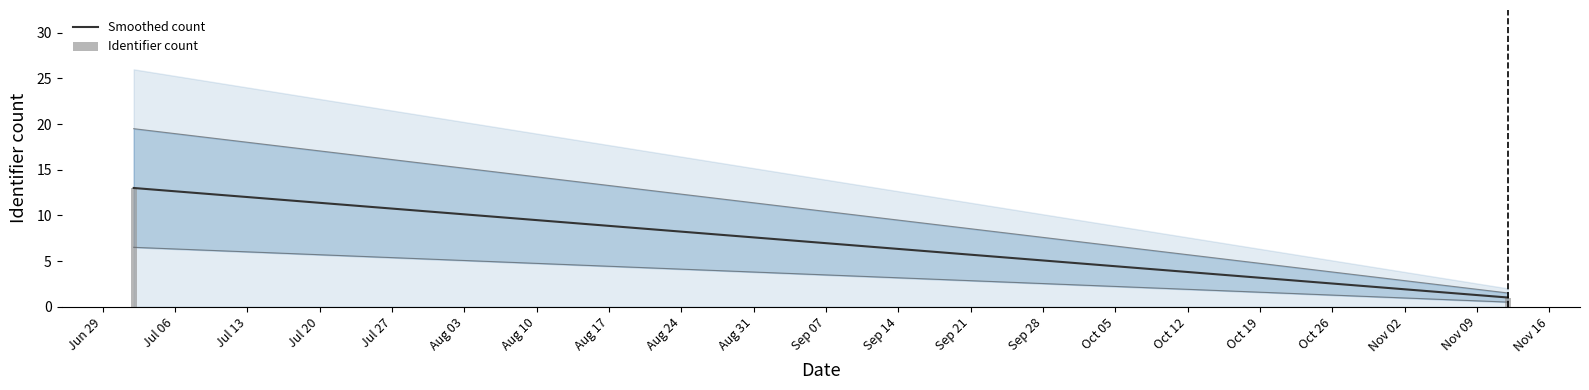

What is the highest value of the Smoothed count series?

13.0